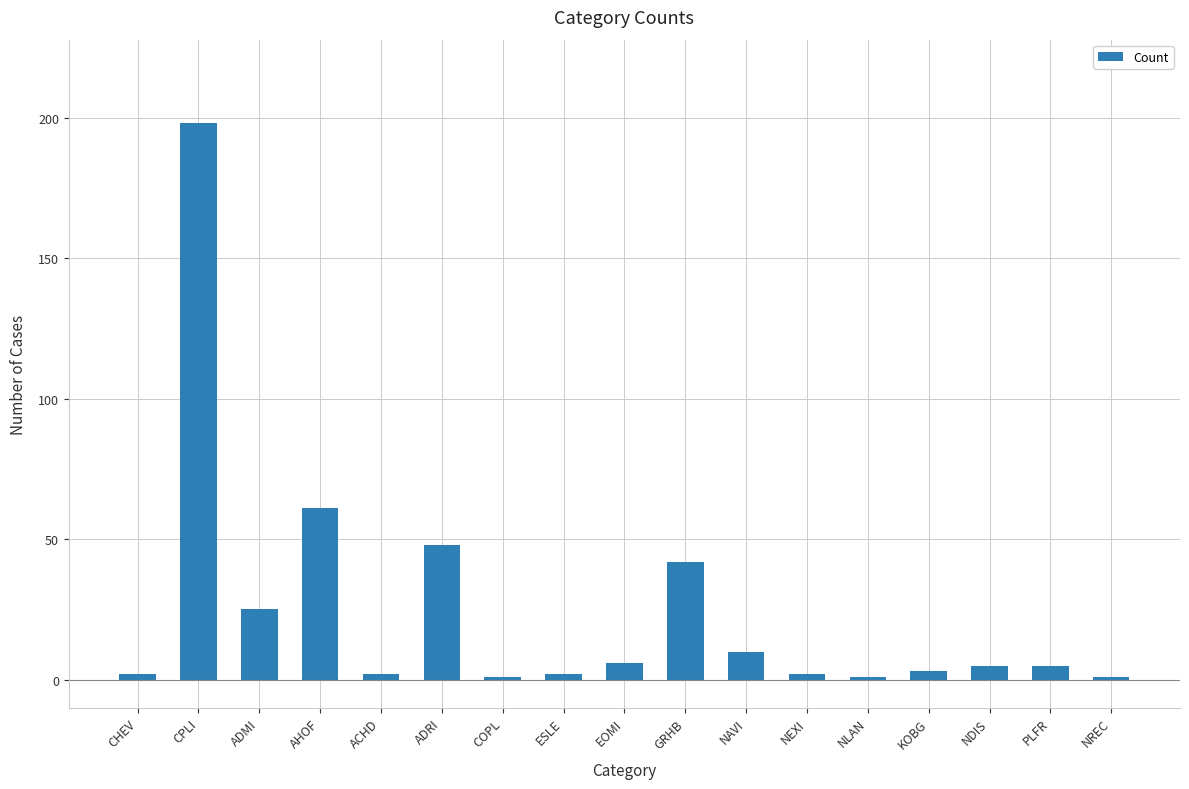

True or false: the data shows 10 at ADRI.

False